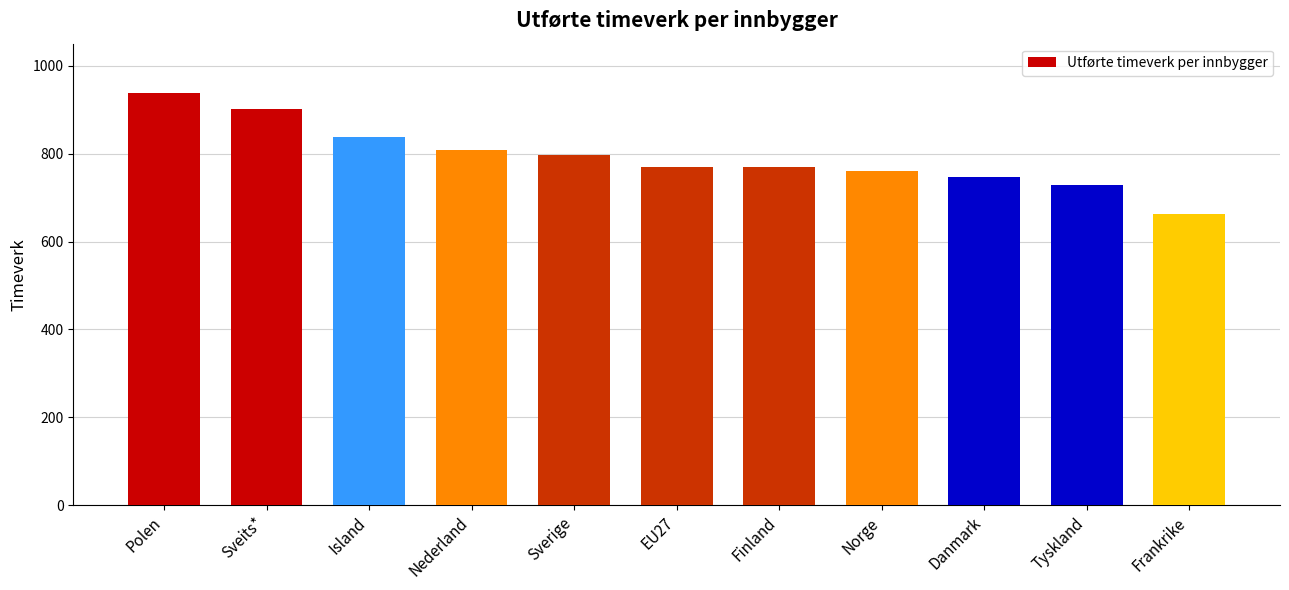

What is the approximate value at Danmark?

745.9